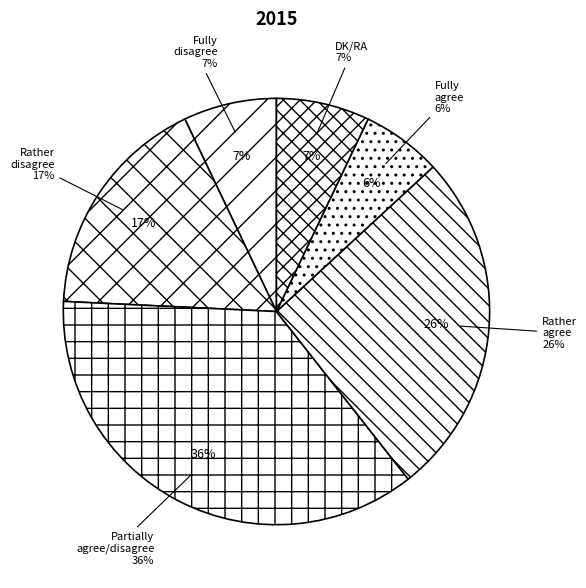

What is the smallest slice in the pie chart?

Fully agree